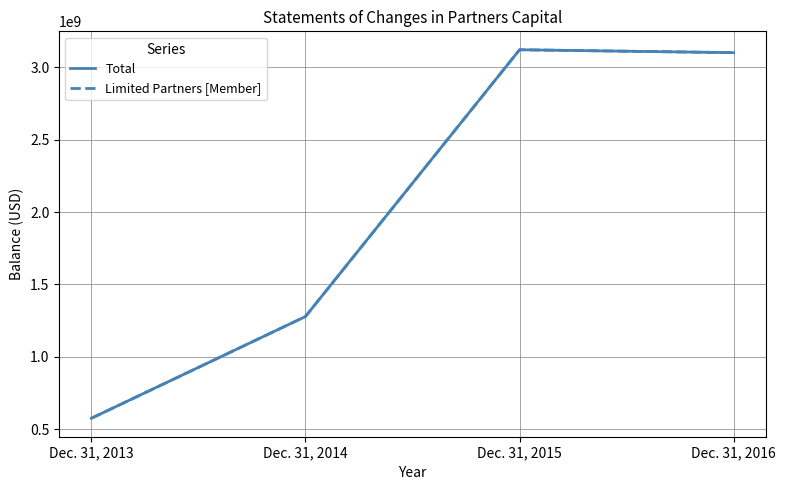

At how many categories does at least one series exceed 1006097850?

3